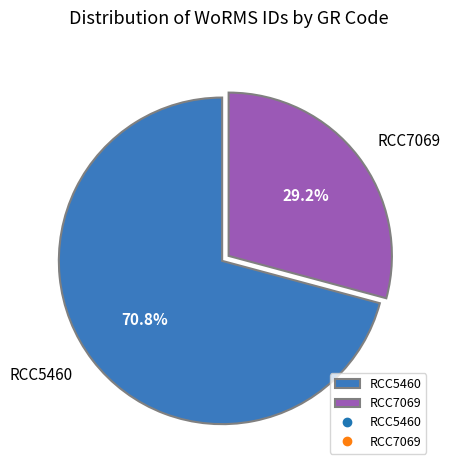

Is there any slice that represents more than half of the pie?

Yes